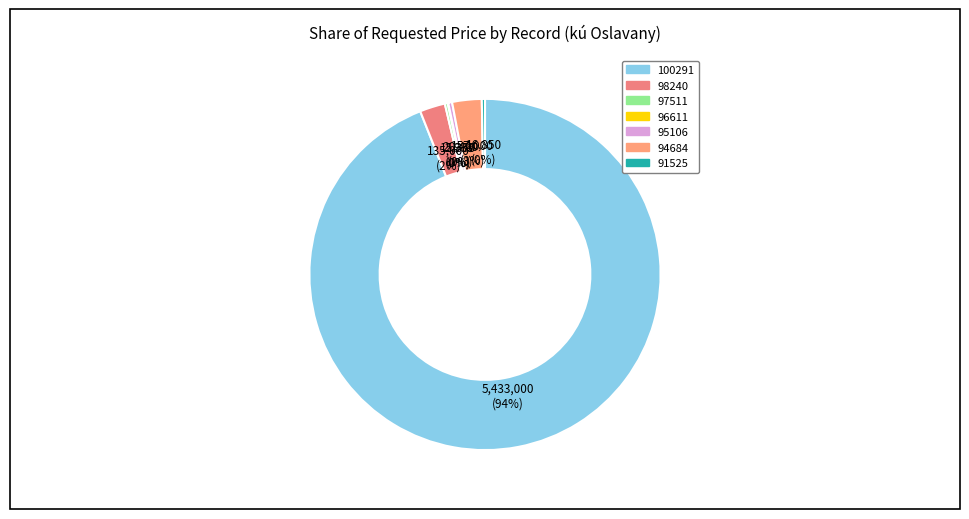

Does any single category account for the majority?

Yes